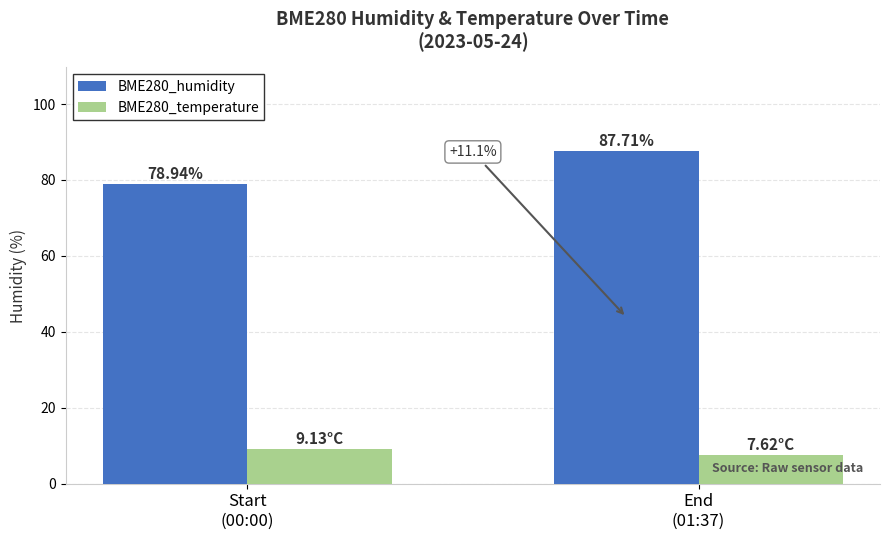

How many bars are there in each group?

2